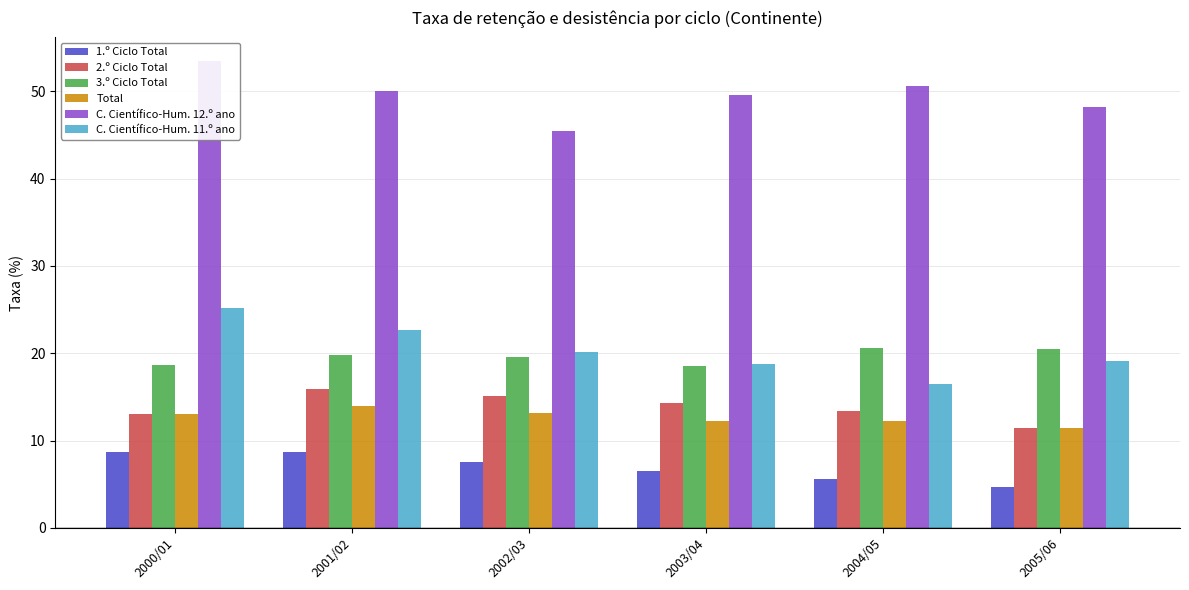

Rank the categories by 1.º Ciclo Total value from highest to lowest.

2000/01, 2001/02, 2002/03, 2003/04, 2004/05, 2005/06